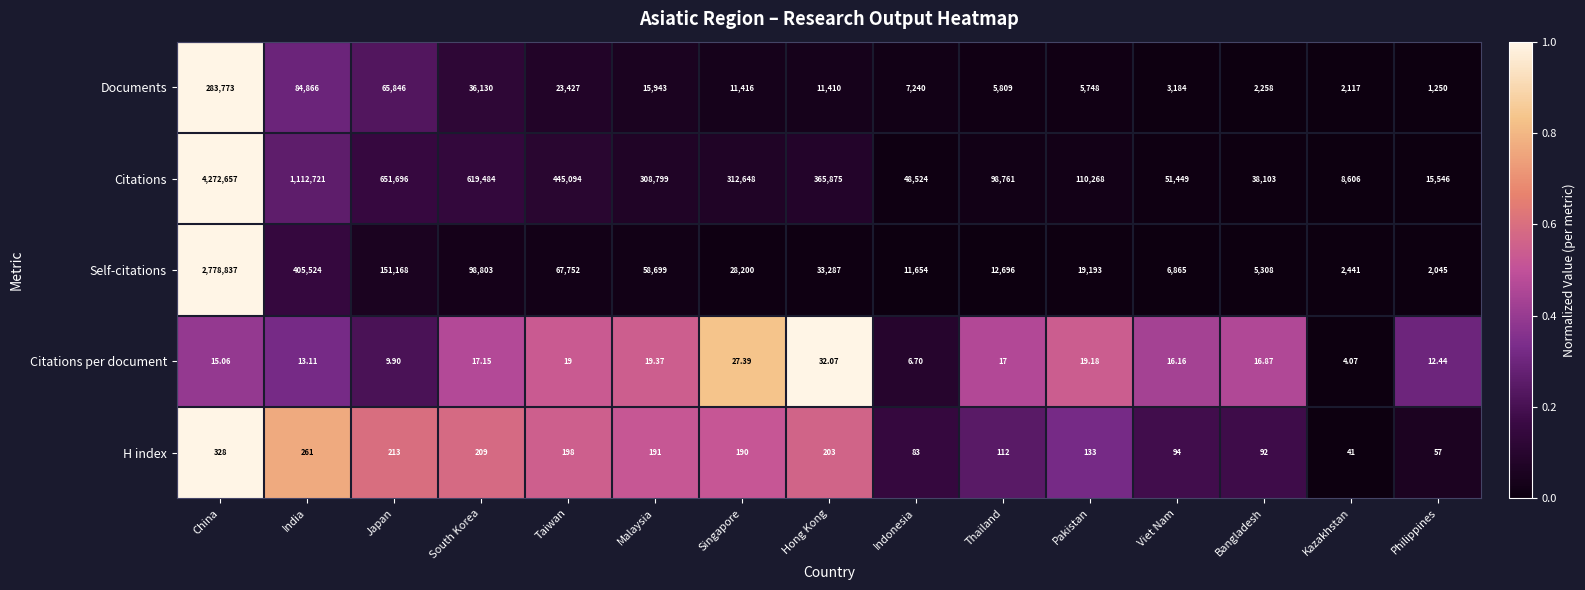

Is the value of Citations per document at Singapore greater than the value of H index at China?

No